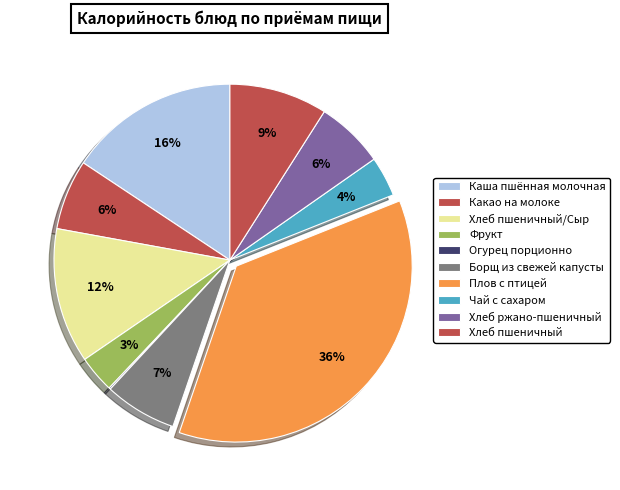

What percentage is the Хлеб ржано-пшеничный slice, to the nearest percent?

6%